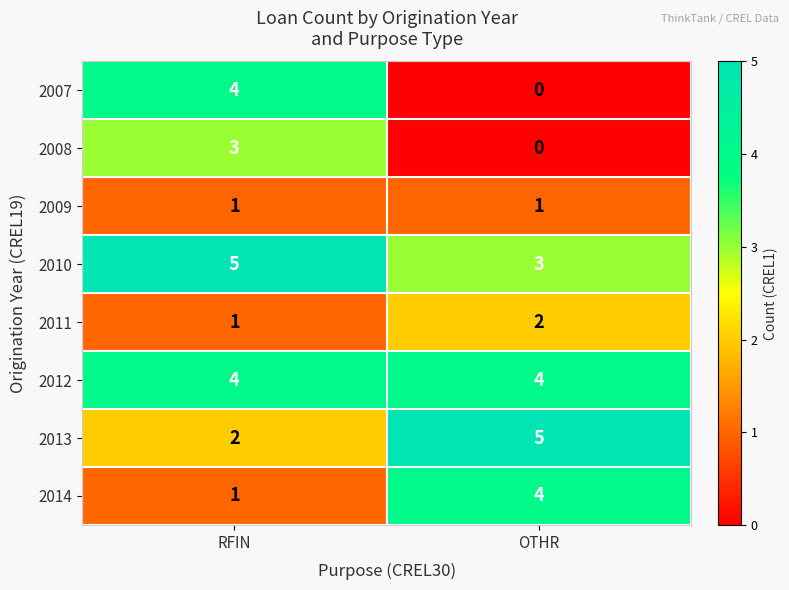

What is the spread (max minus min) of values at OTHR?

5